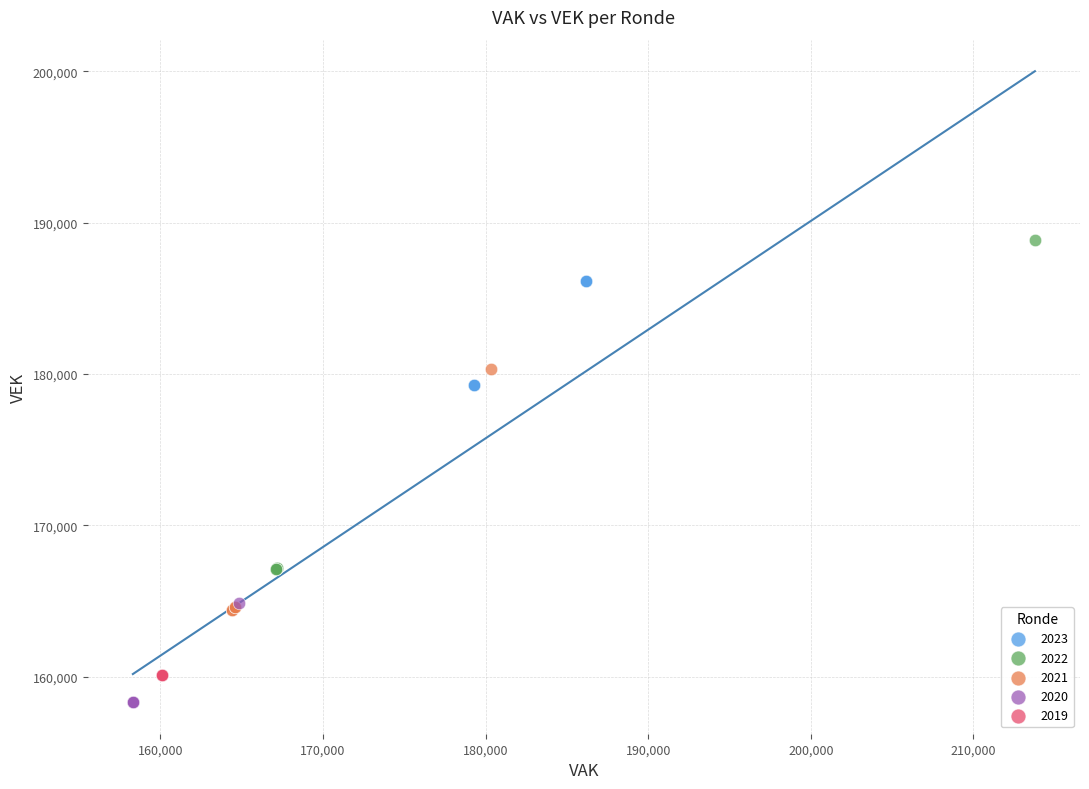

What are all the series names shown in the legend?

2023, 2022, 2021, 2020, 2019